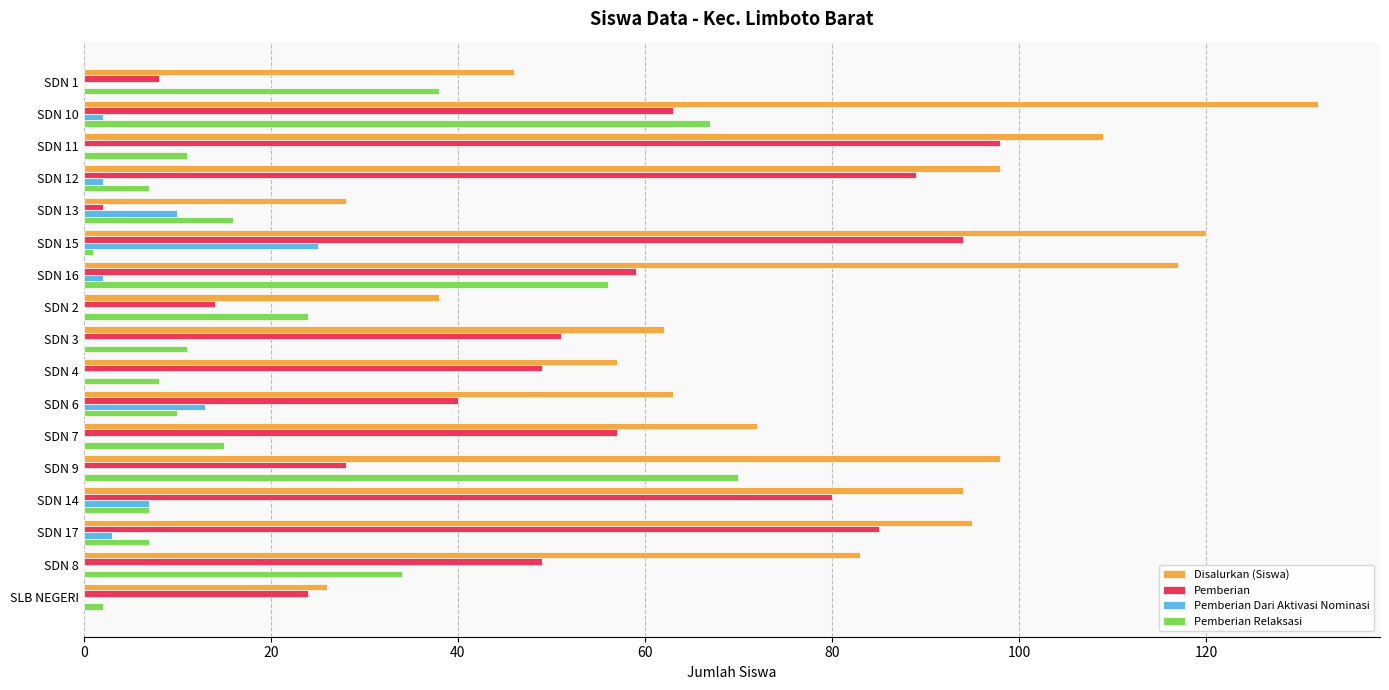

How many series are shown in this chart?

4